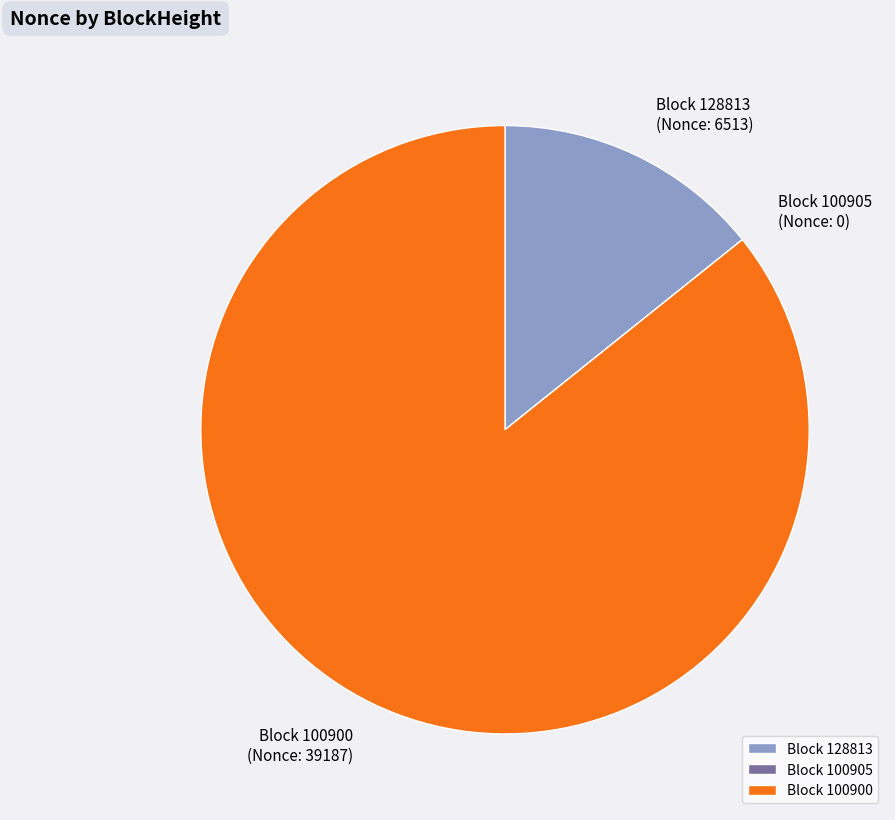

Which category has the biggest portion of the pie?

Block 100900